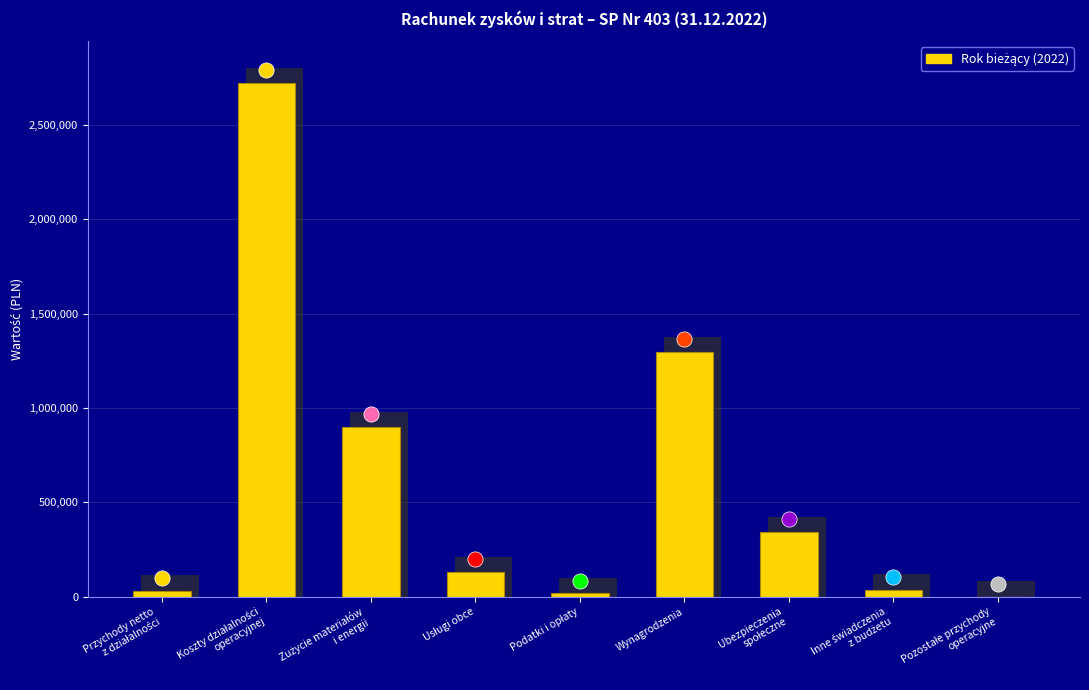

What is the ratio of the value at Zużycie materiałów
i energii to the value at Ubezpieczenia
społeczne?

2.6